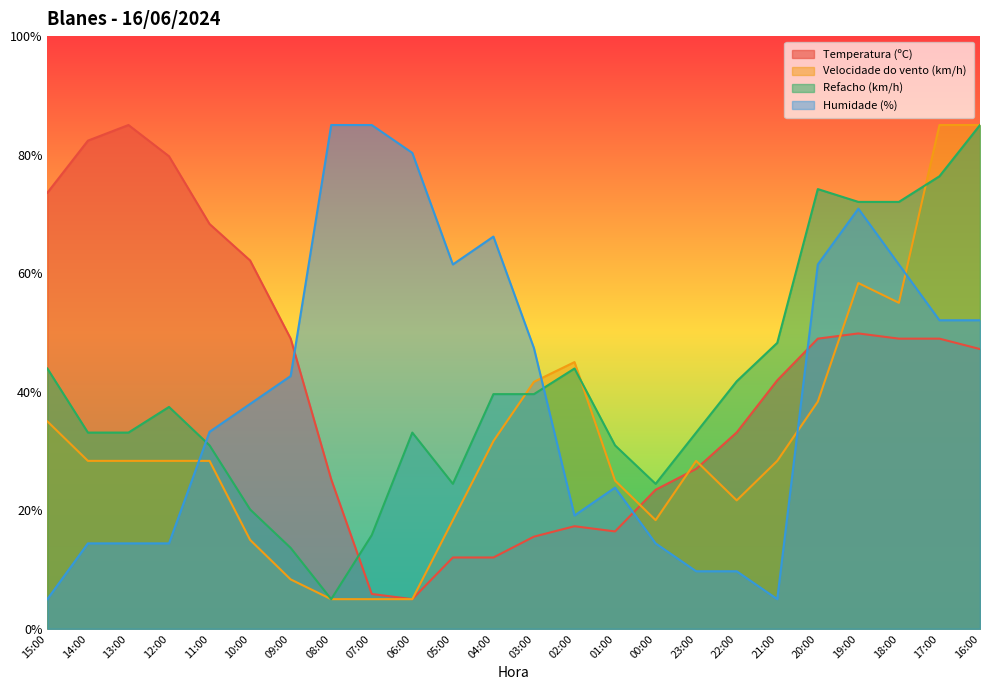

Rank the categories by Humidade (%) value from lowest to highest.

15:00, 21:00, 23:00, 22:00, 14:00, 13:00, 12:00, 00:00, 02:00, 01:00, 11:00, 10:00, 09:00, 03:00, 17:00, 16:00, 05:00, 20:00, 18:00, 04:00, 19:00, 06:00, 08:00, 07:00